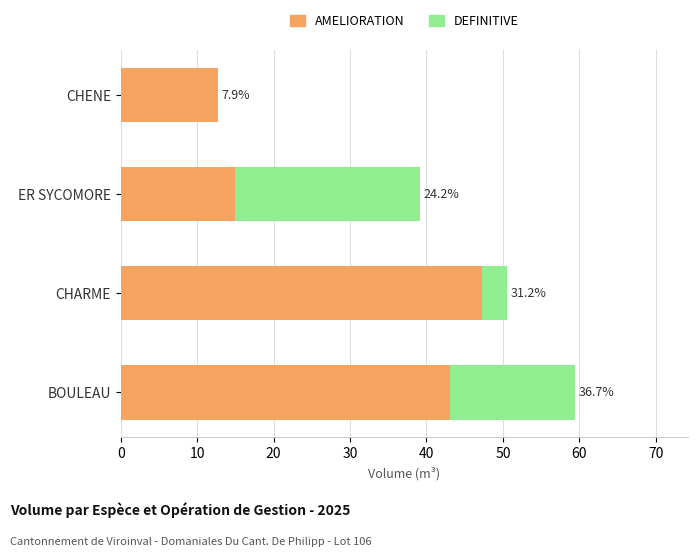

What are all the series names shown in the legend?

AMELIORATION, DEFINITIVE